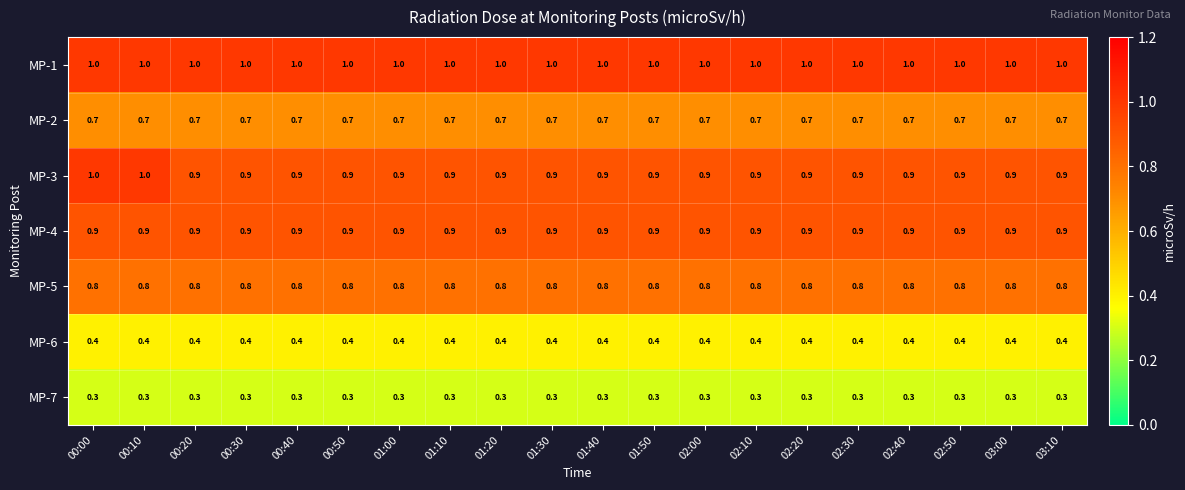

What is the minimum value for MP-7?

0.3